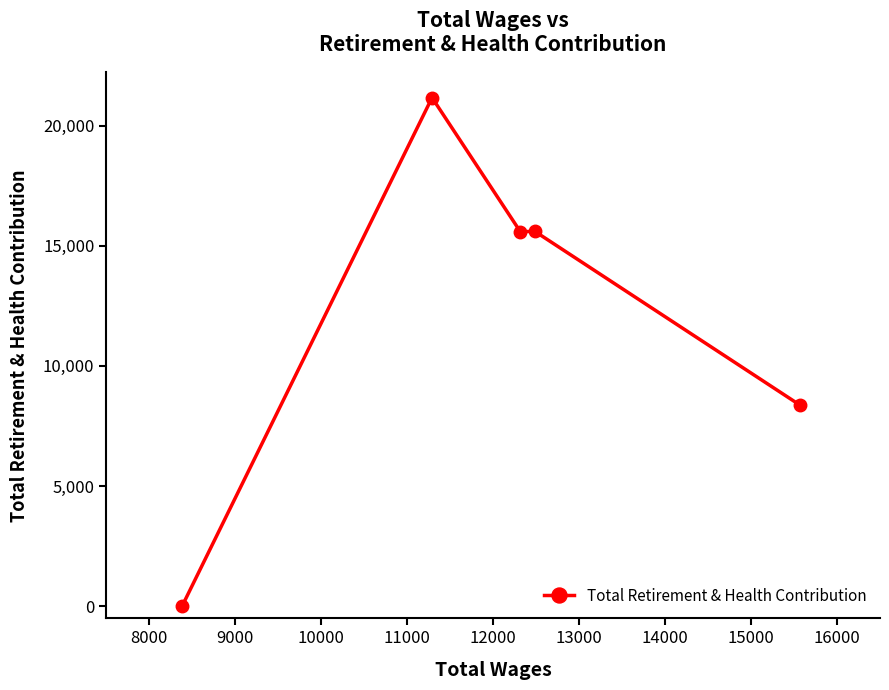

Does the chart display data point markers on the line(s)?

Yes